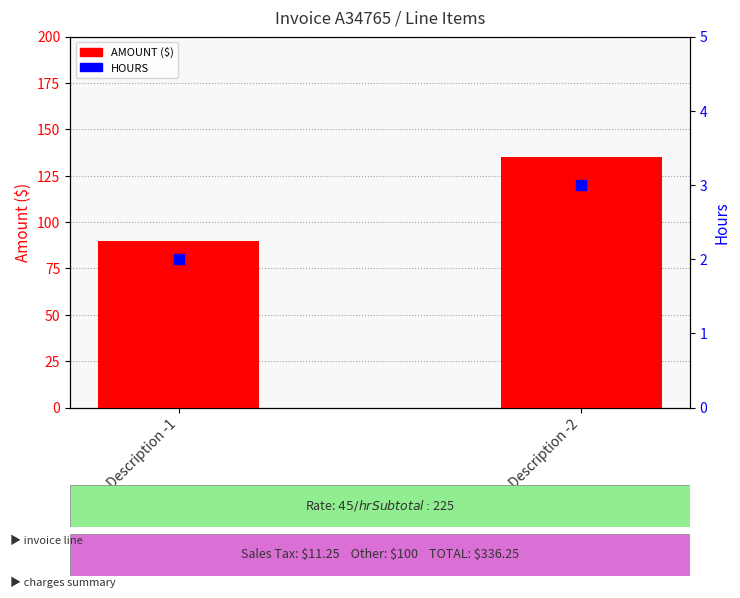

What is the total value across all series at Description -2?

138